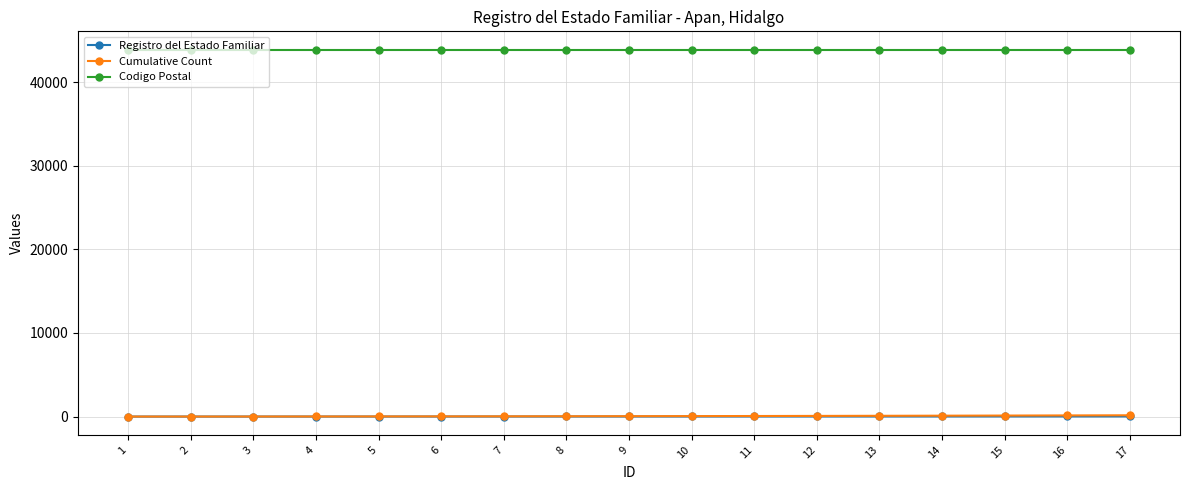

The Codigo Postal series shows 22268 at 11. True or false?

False